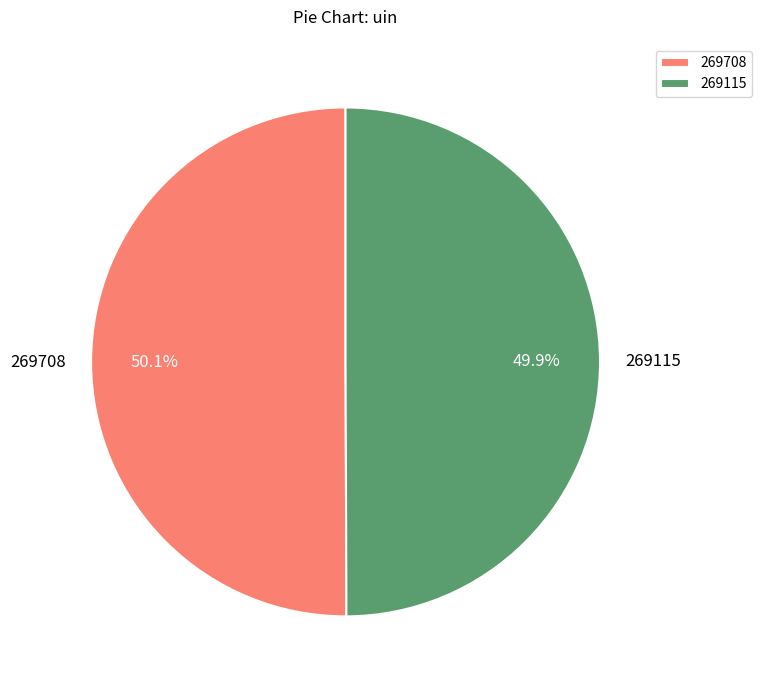

Combined, what portion of the pie is 269115 and 269708?

100.0%